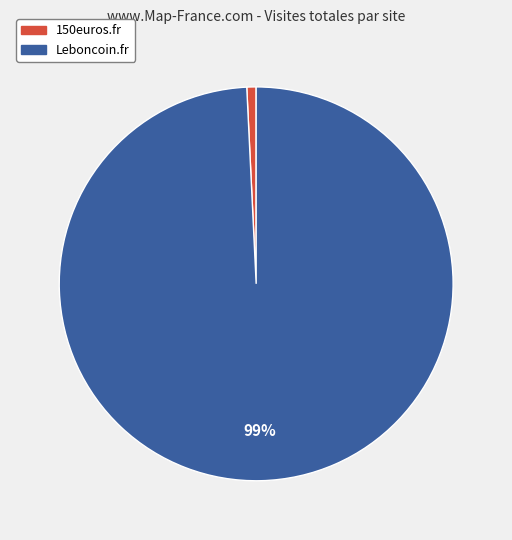

How many segments does this pie chart have?

2